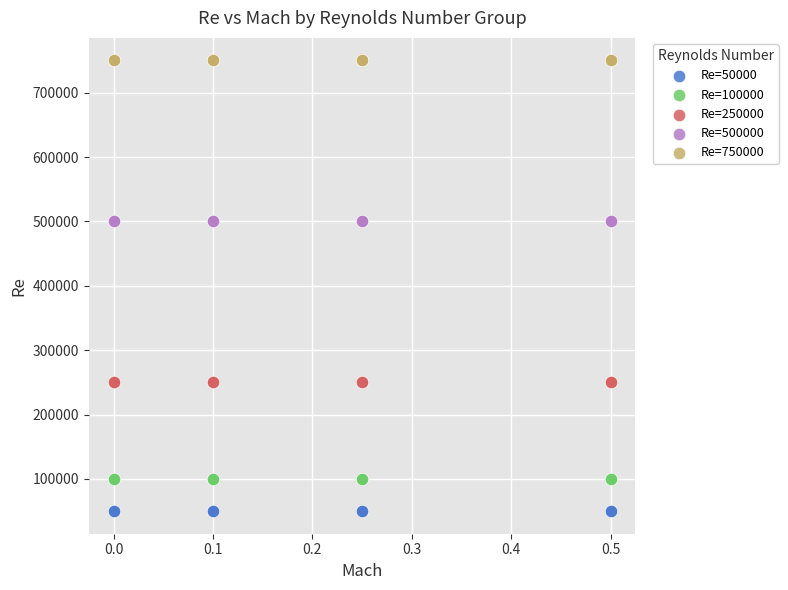

Which series contains the highest Y value?

Re=750000